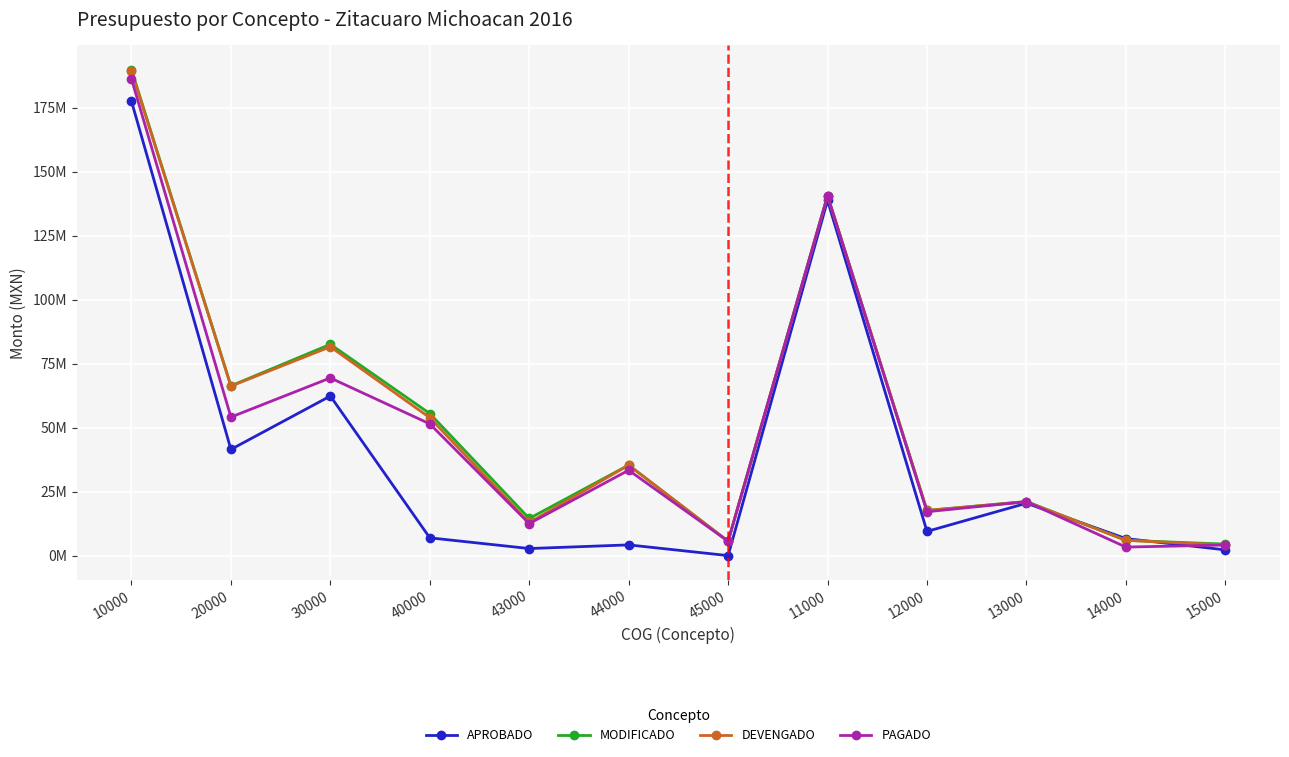

What are all the series names shown in the legend?

APROBADO, MODIFICADO, DEVENGADO, PAGADO